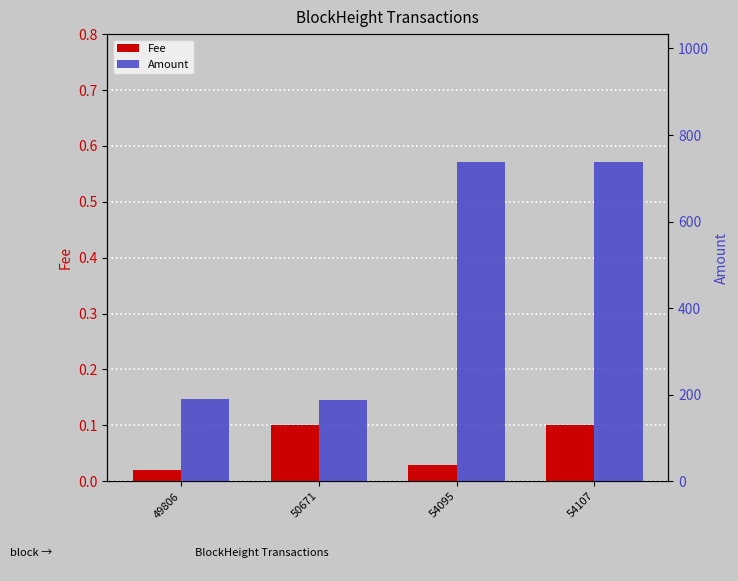

Reading left to right, extract all data points from this chart.

Fee: 0.0	0.1	0.0	0.1
Amount: 190.0	188.9	738.0	737.9